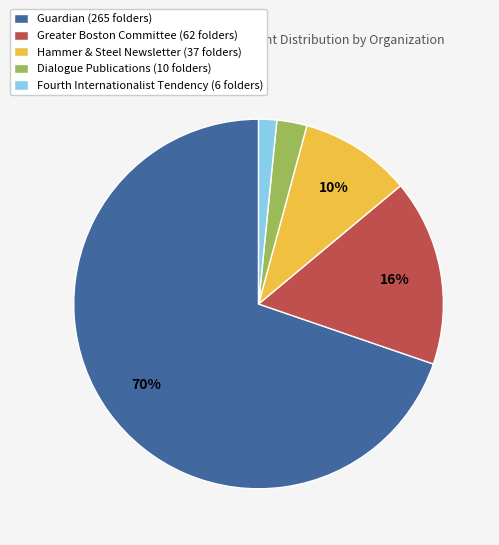

To the nearest percent, what is the combined percentage of Greater Boston Committee and Dialogue Publications?

19%